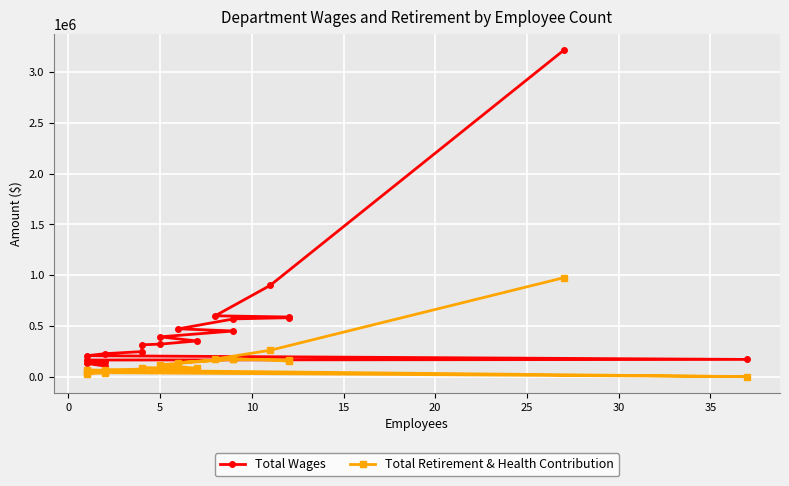

What is the value of the Total Retirement & Health Contribution point at the 11th from the left?

164623